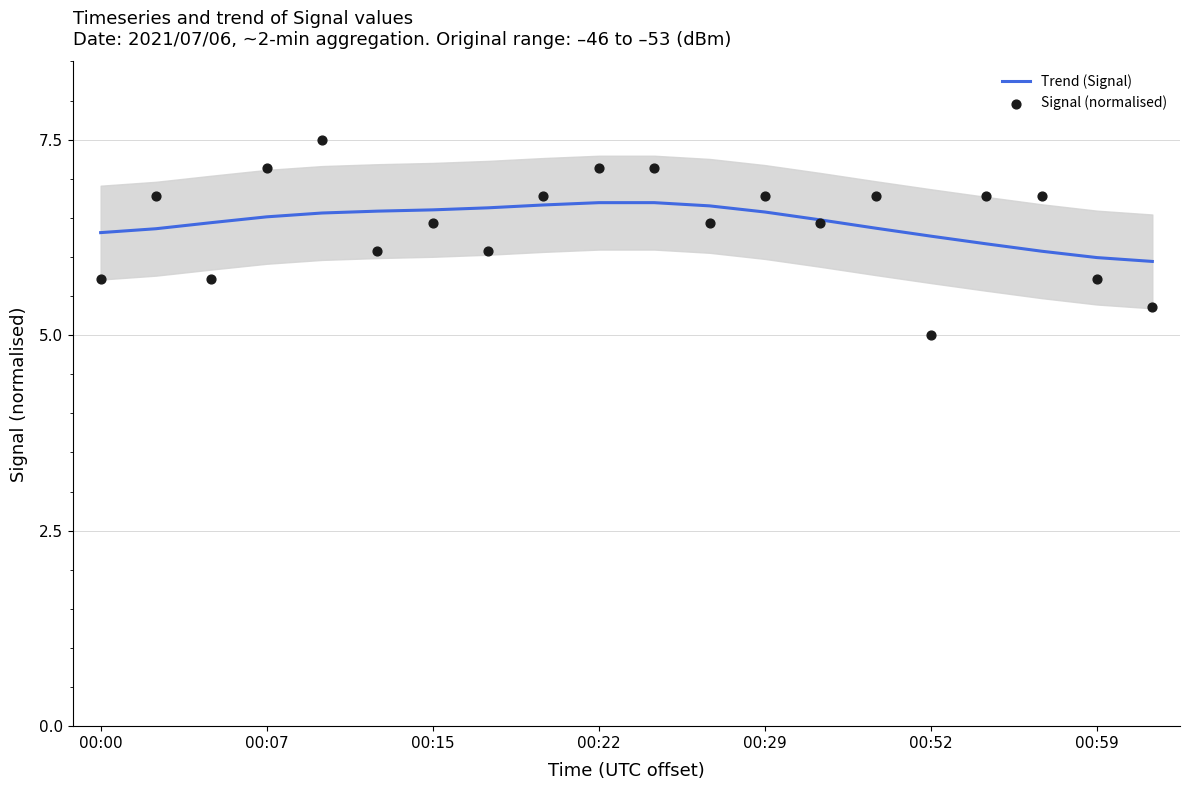

Is it true that Trend (Signal) equals 6.6 at 00:15?

True